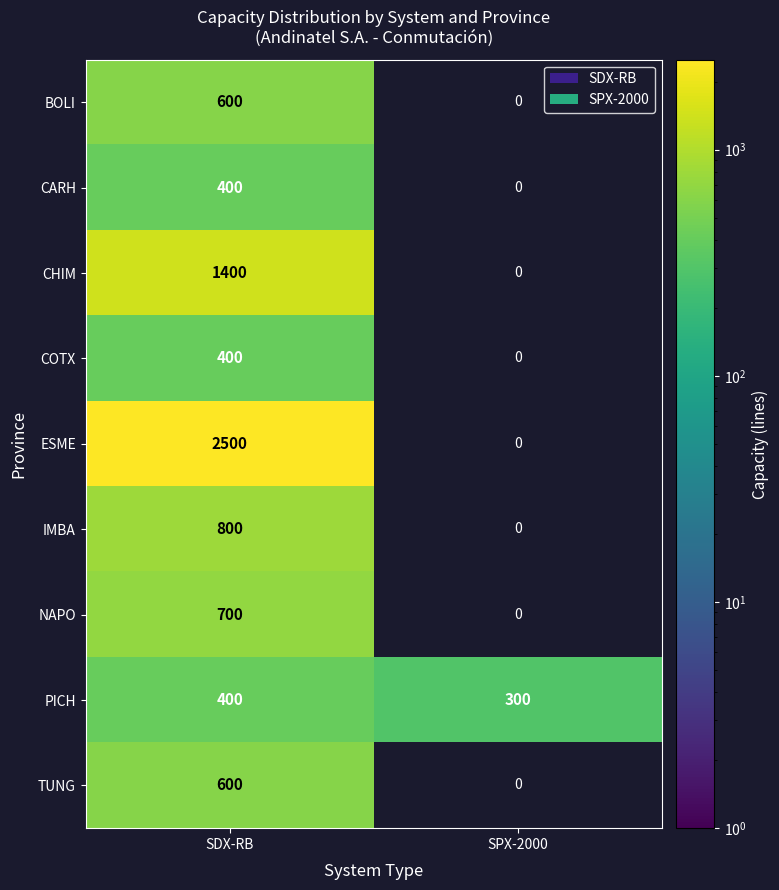

At which category is the sum across all series the highest?

SDX-RB